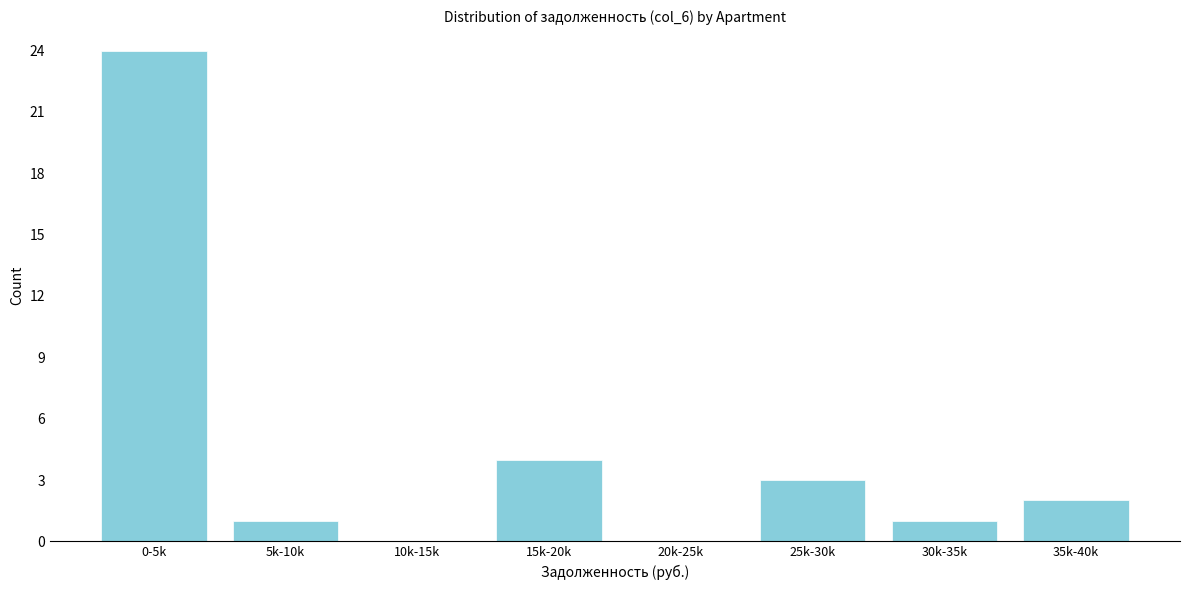

Reading left to right, list all the values displayed in this chart.

0-5k=24	5k-10k=1	10k-15k=0	15k-20k=4	20k-25k=0	25k-30k=3	30k-35k=1	35k-40k=2